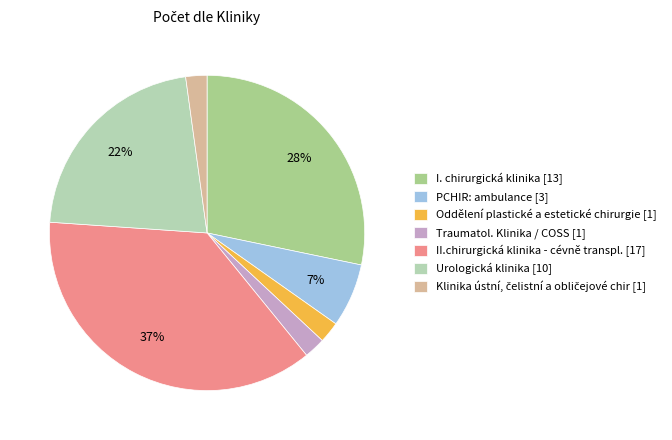

Combined, do II.chirurgická klinika - cévně transpl. [17] and Traumatol. Klinika / COSS [1] account for over 50%?

No